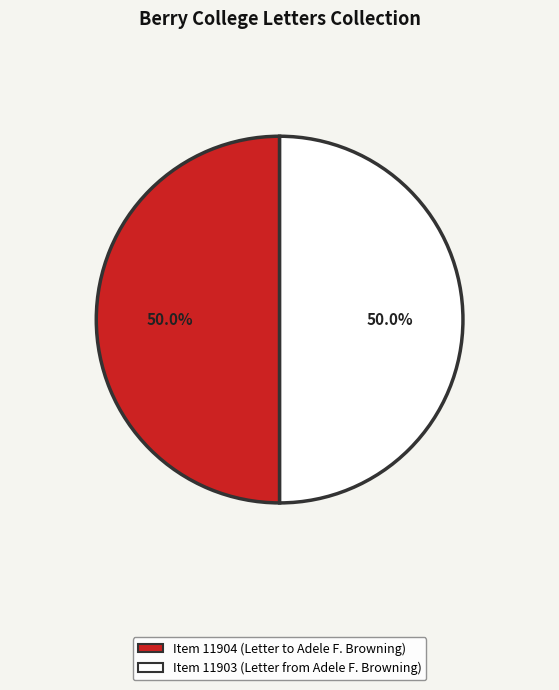

Combined, do Item 11903 (Letter from Adele F. Browning) and Item 11904 (Letter to Adele F. Browning) account for over 50%?

Yes